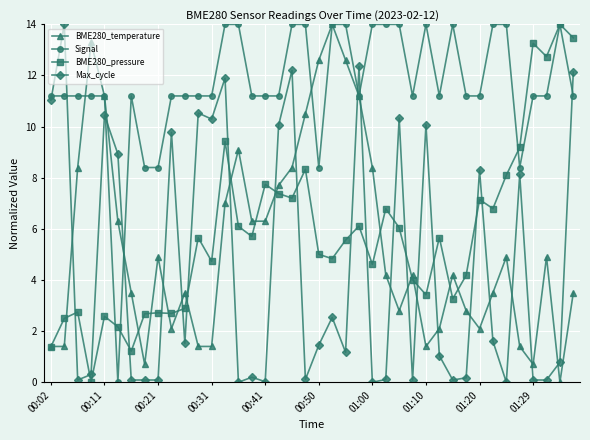

Which series has the largest total across all categories?

Signal